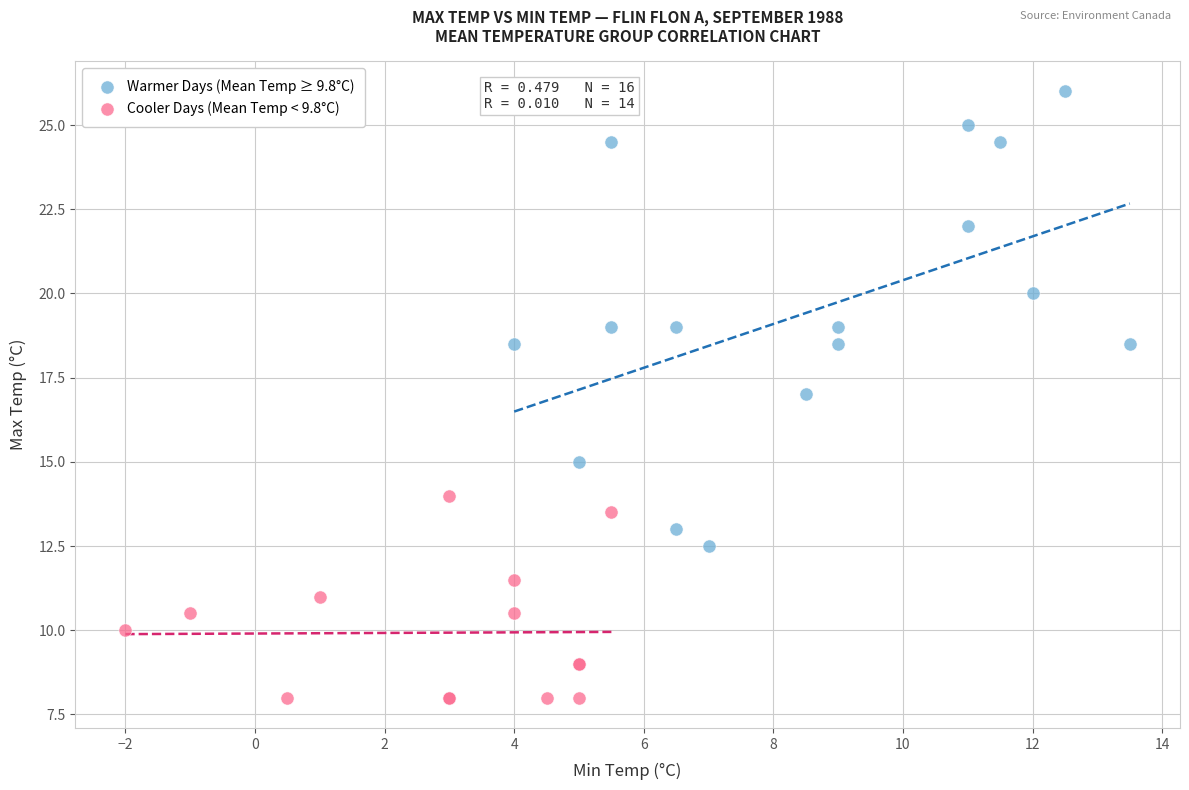

Which series has the widest spread of Y values?

Warmer Days (Mean Temp ≥ 9.8°C)